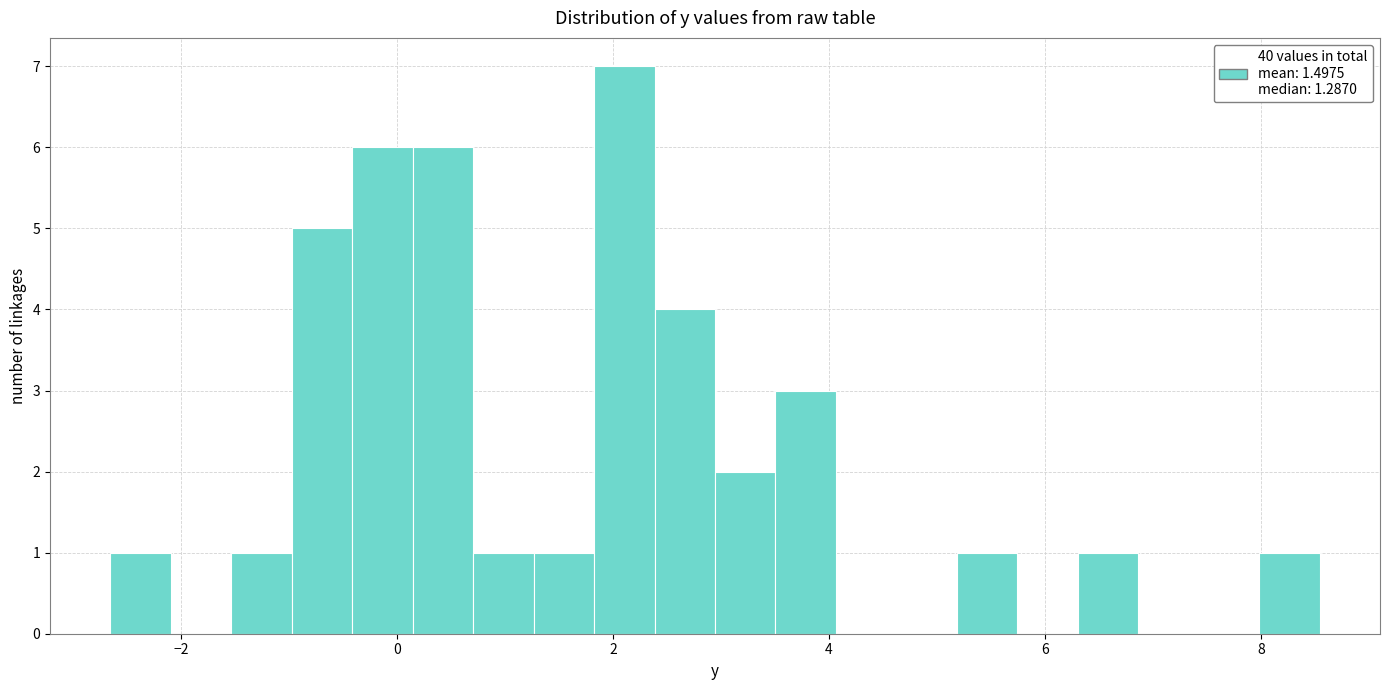

Around what value on the x-axis is the tallest bar? Give the approximate position of its centre, as read against the axis.

2.2